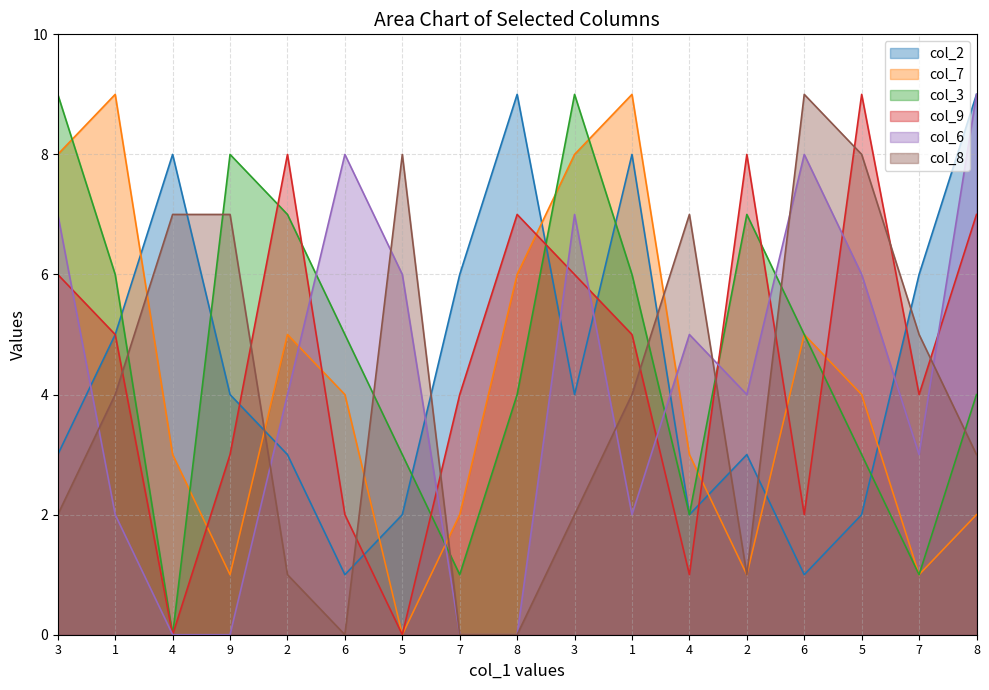

Between 2 and 5, which series saw the biggest shift?

col_9